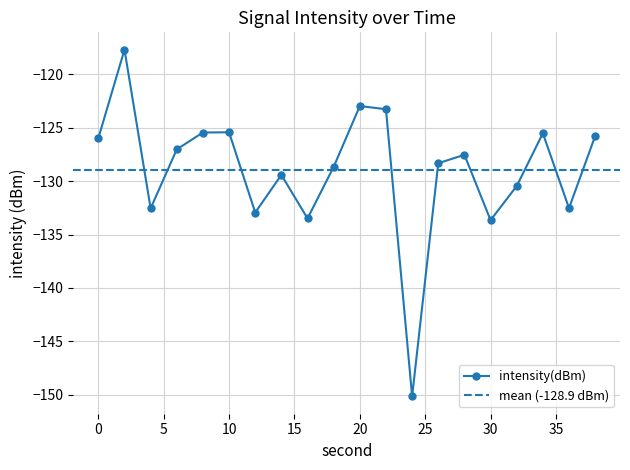

At which category does the data reach its first local valley?

4